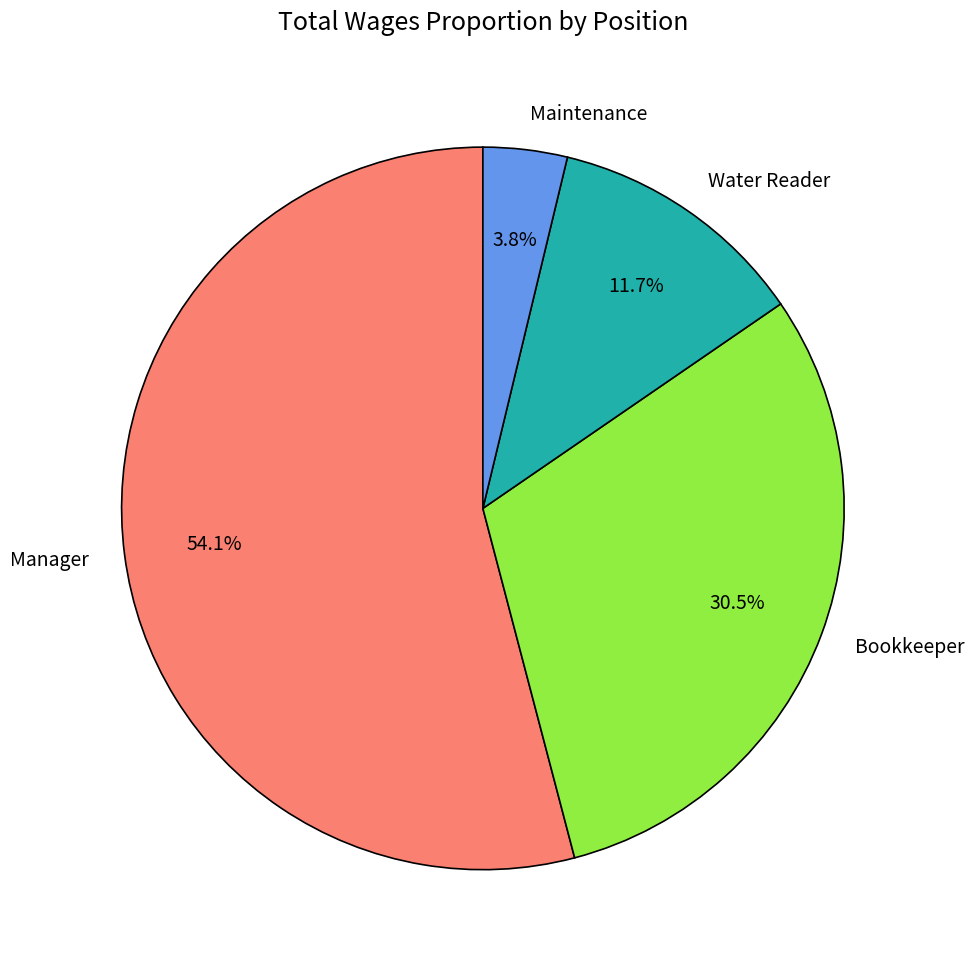

Between Water Reader and Manager, which is larger?

Manager